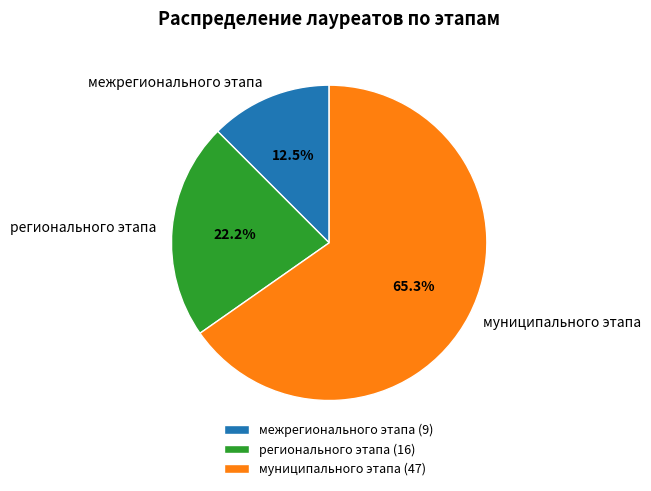

How much of the chart is everything except межрегионального этапа?

87.5%